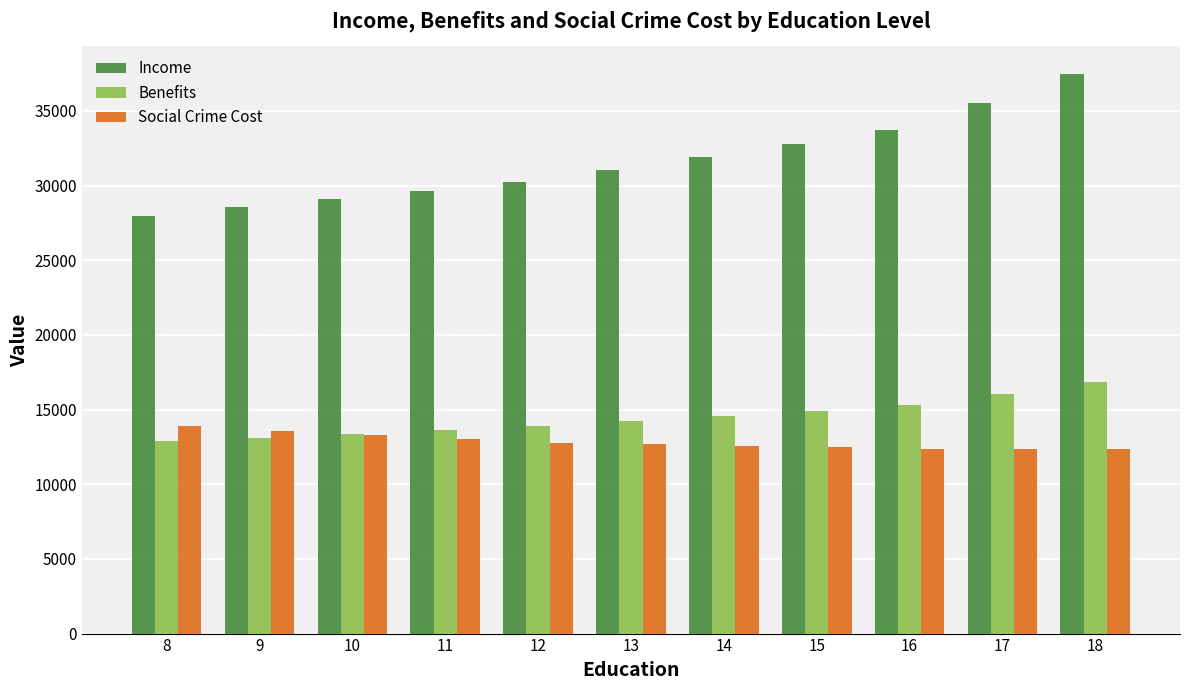

Which series has the largest total across all categories?

Income